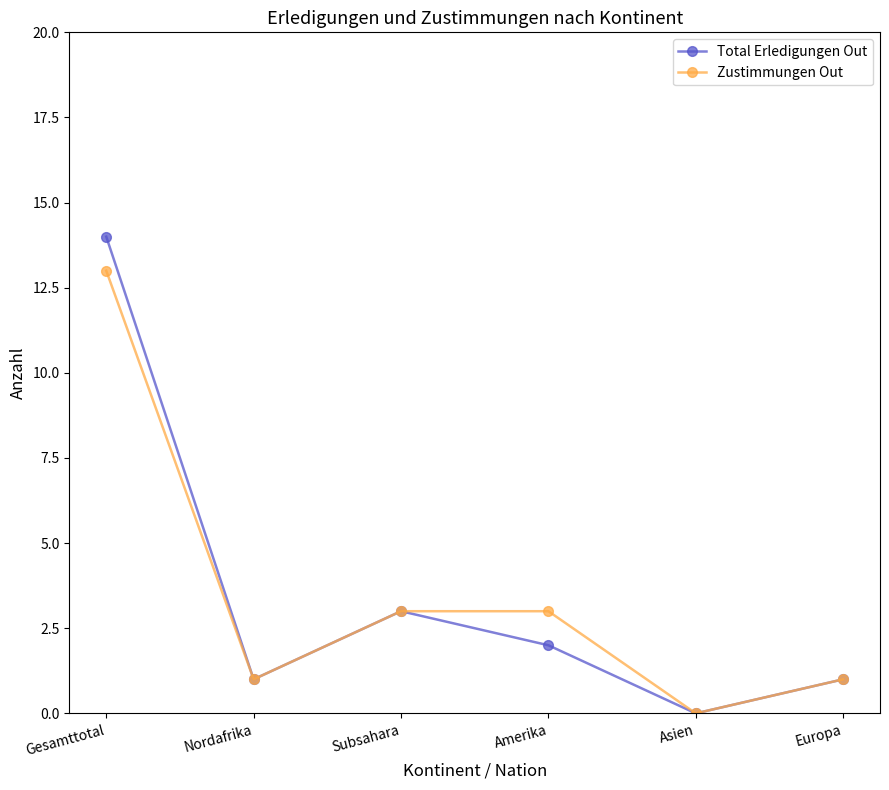

What is the sum of the Zustimmungen Out values at Nordafrika and Amerika?

4